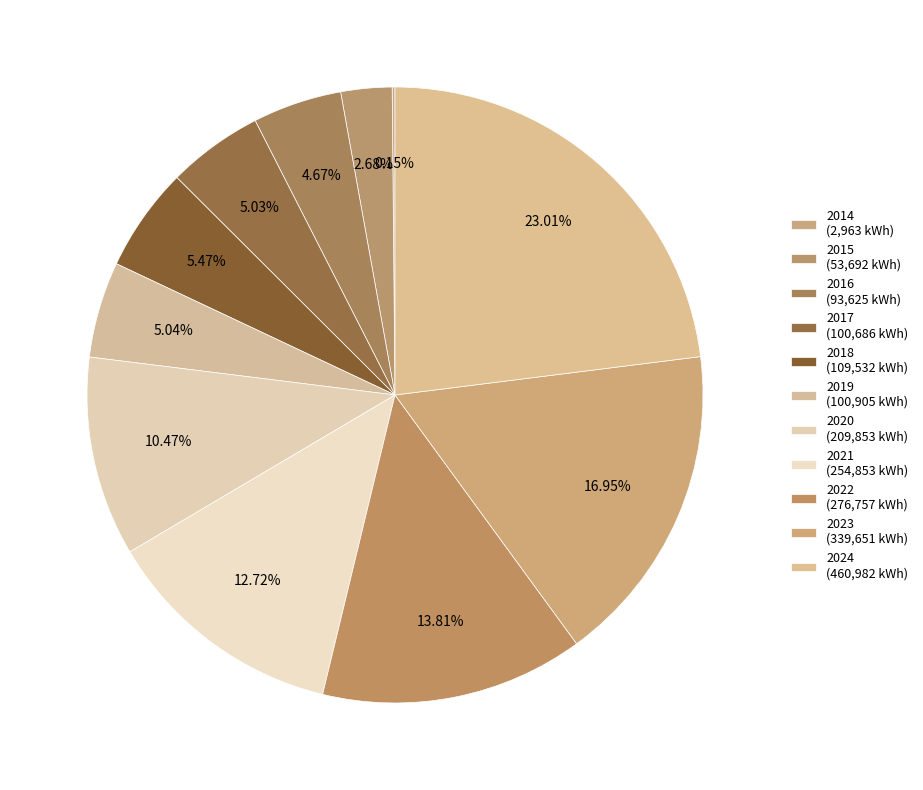

How many segments does this pie chart have?

11